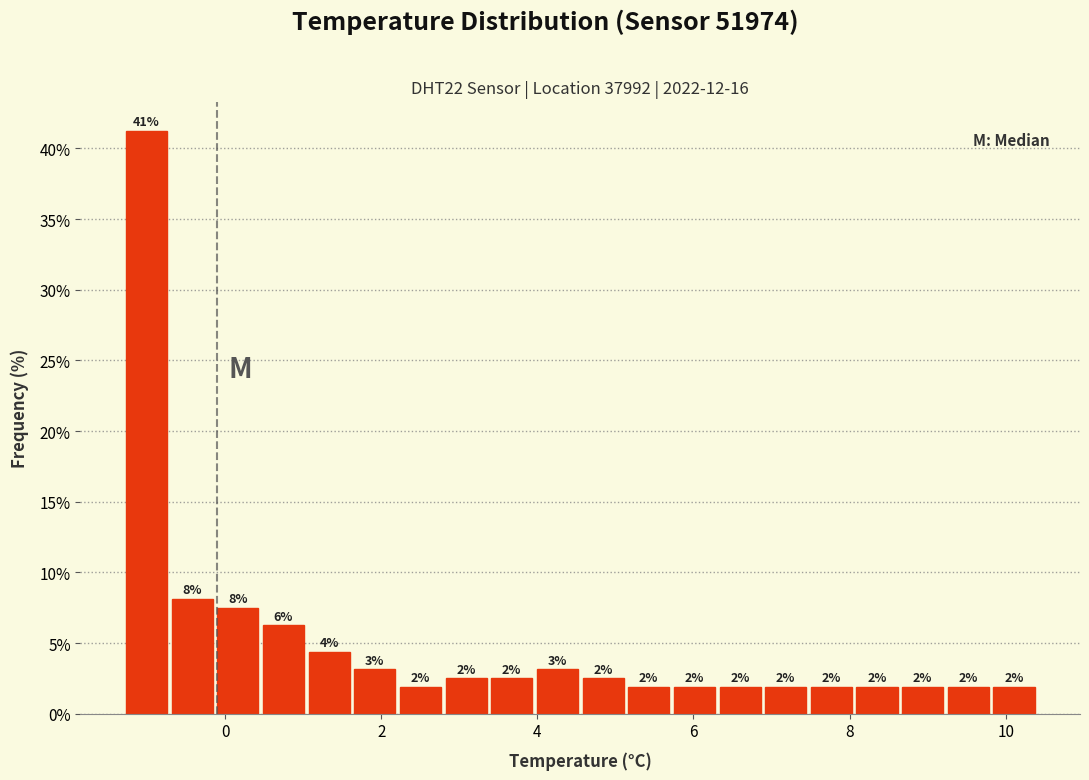

Around what value on the x-axis is the tallest bar? Give the approximate position of its centre, as read against the axis.

-1.0